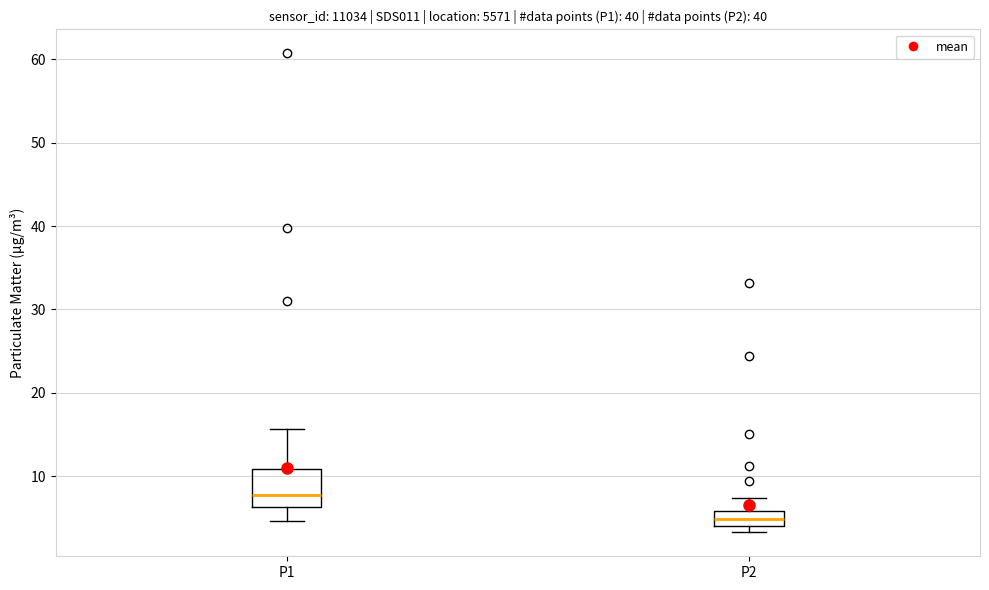

Comparing the boxes themselves (not the whiskers), which one is the tallest?

P1